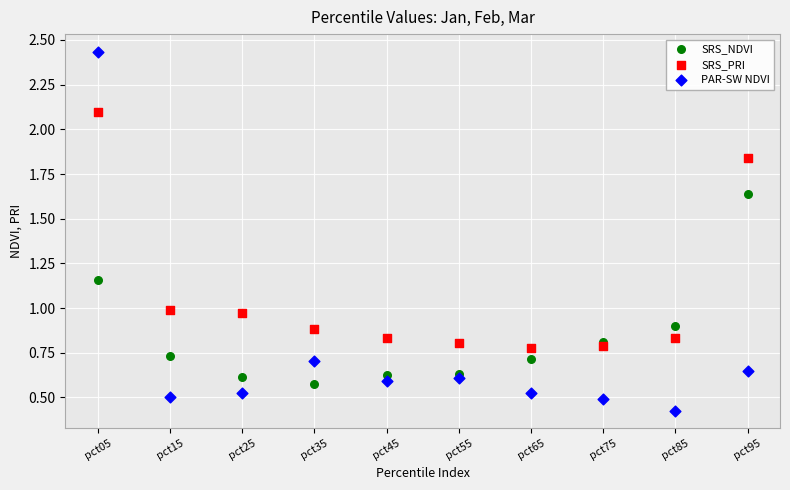

Which series has the widest spread of Y values?

PAR-SW NDVI